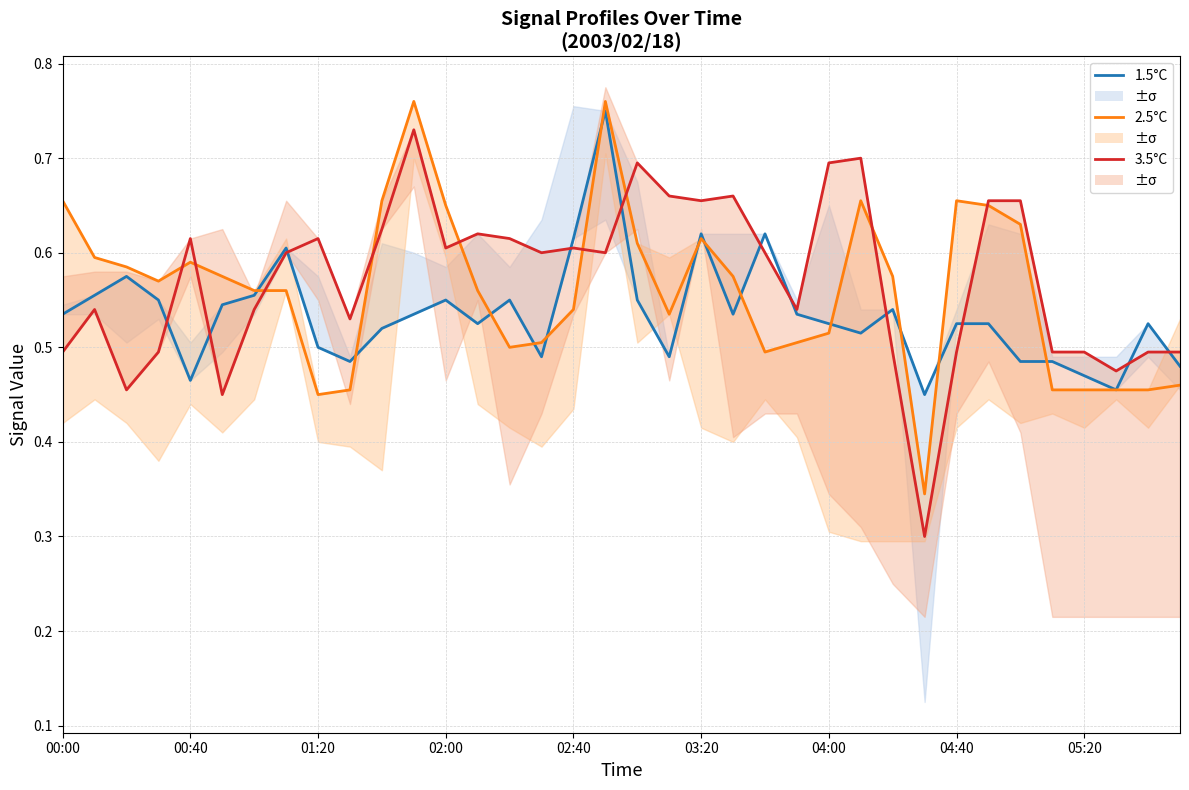

Where is 2.5°C nearest to the value 0?

27